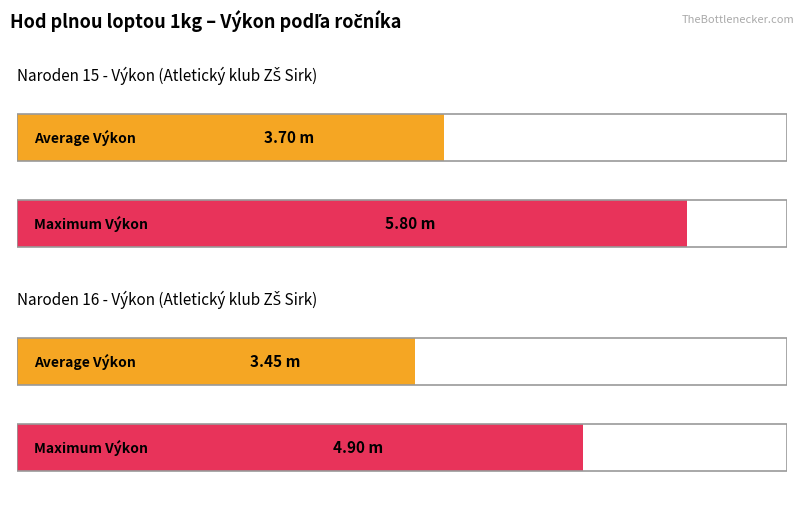

The Average utilization series shows 1.3 at Daniová Bianka. True or false?

False